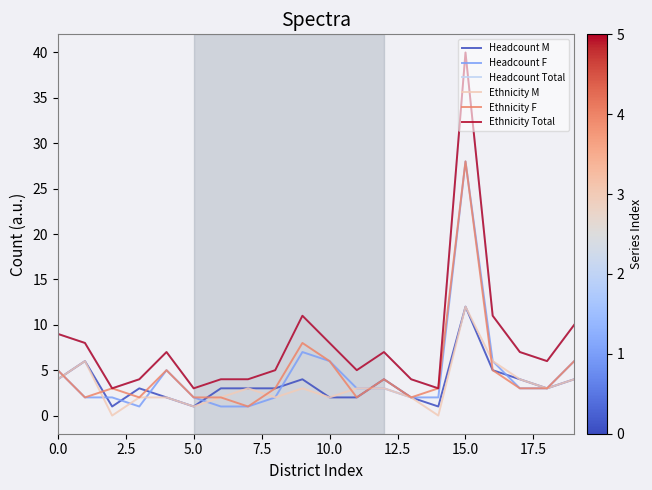

Does the chart display data point markers on the line(s)?

No